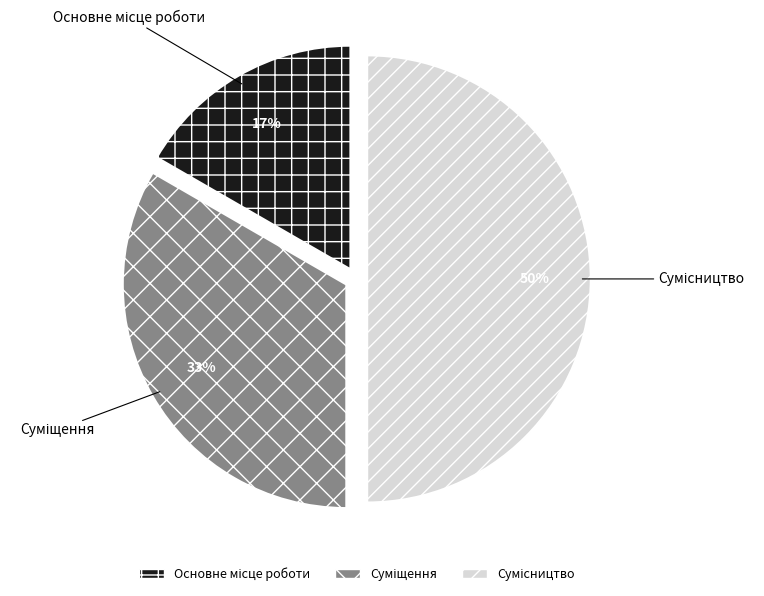

To the nearest percent, what is the average slice percentage?

33%